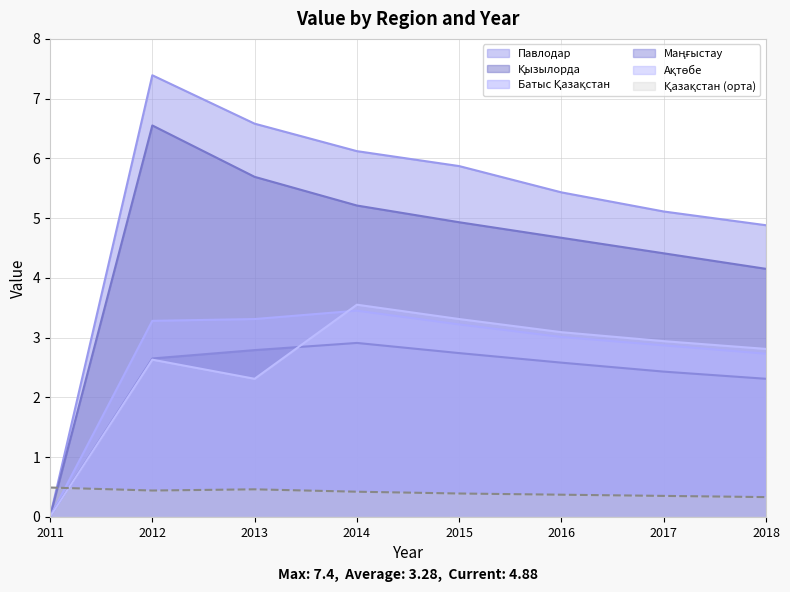

Which label corresponds to the smallest value in the chart?

2011